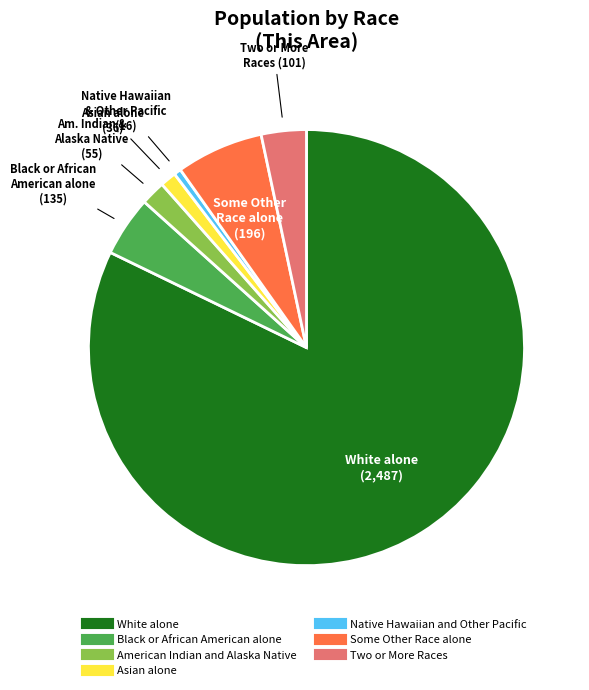

Rank the categories by value from highest to lowest.

White alone, Some Other Race alone, Black or African American alone, Two or More Races, American Indian and Alaska Native, Asian alone, Native Hawaiian and Other Pacific